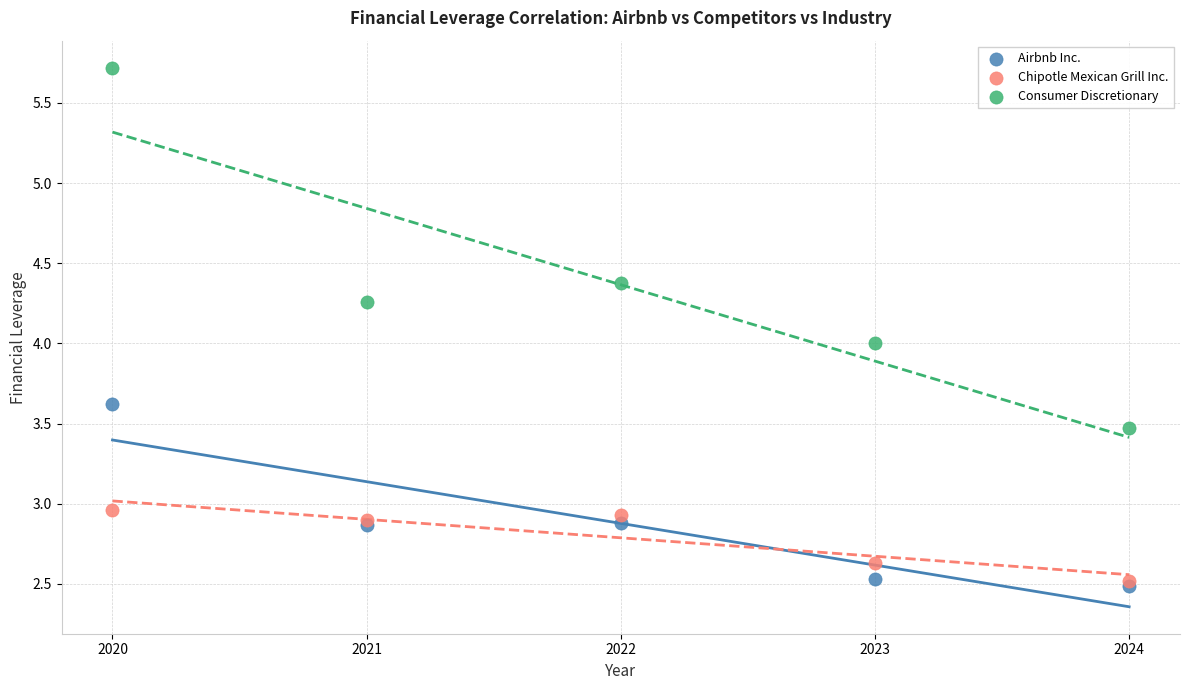

Which series contains the lowest Y value?

Airbnb Inc.